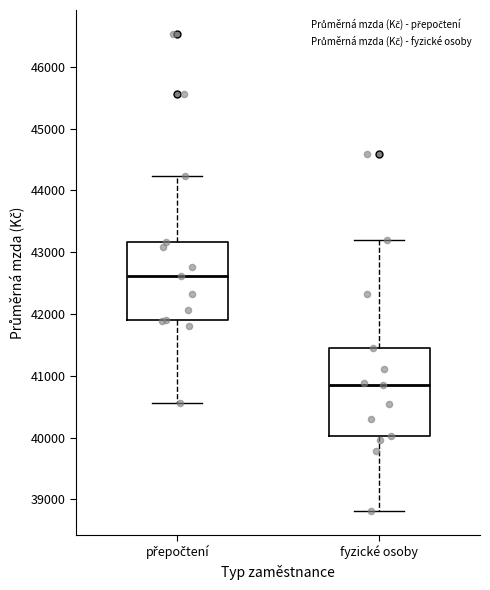

Which box's median line is the lowest?

fyzické osoby